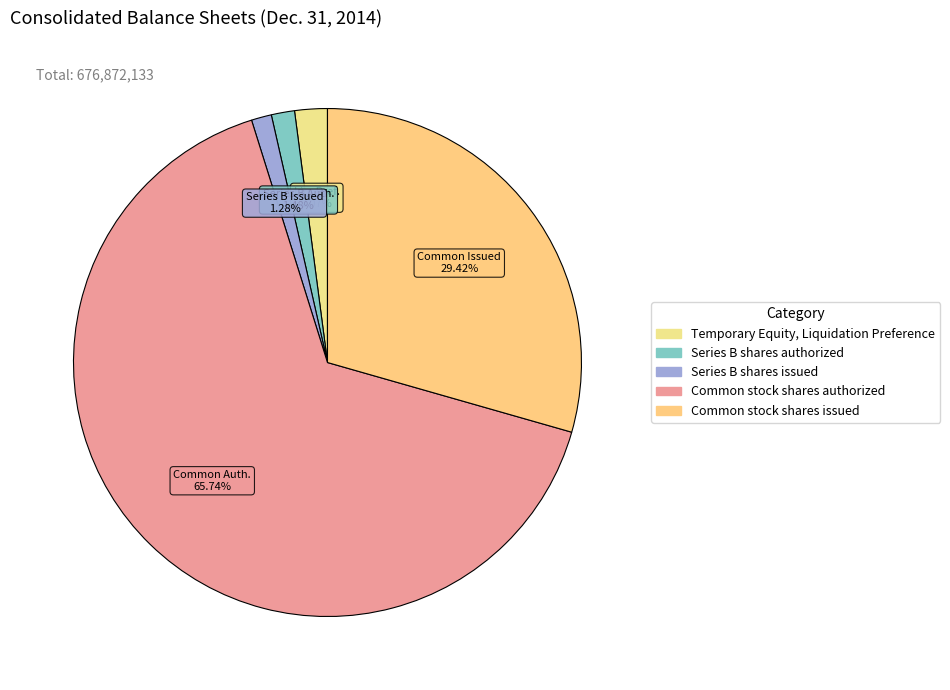

Is Common stock shares authorized the majority of the pie?

Yes